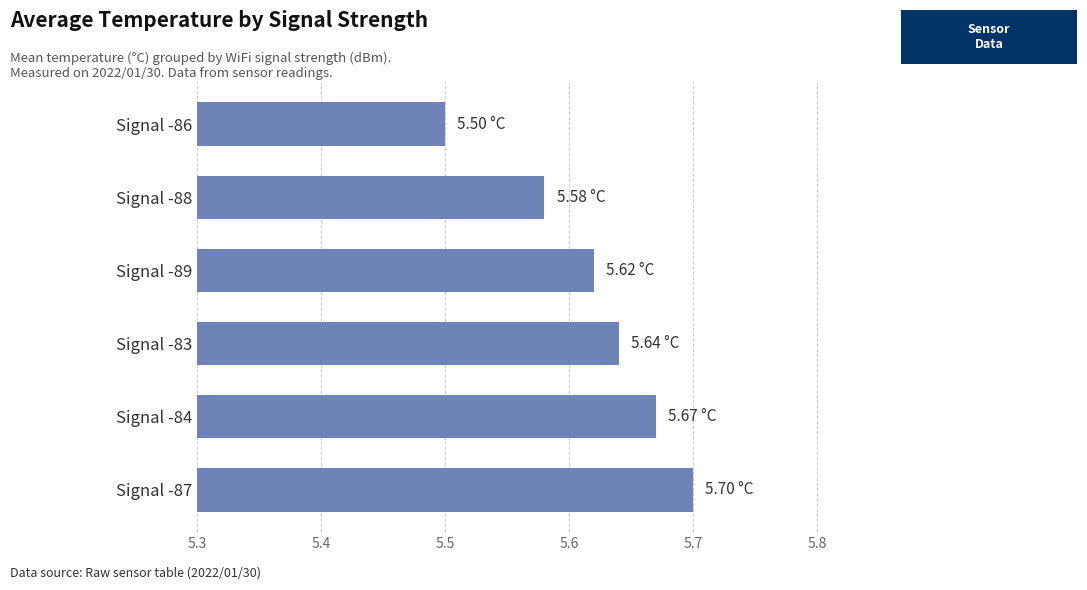

Rank the categories by value from lowest to highest.

Signal -86, Signal -88, Signal -89, Signal -83, Signal -84, Signal -87